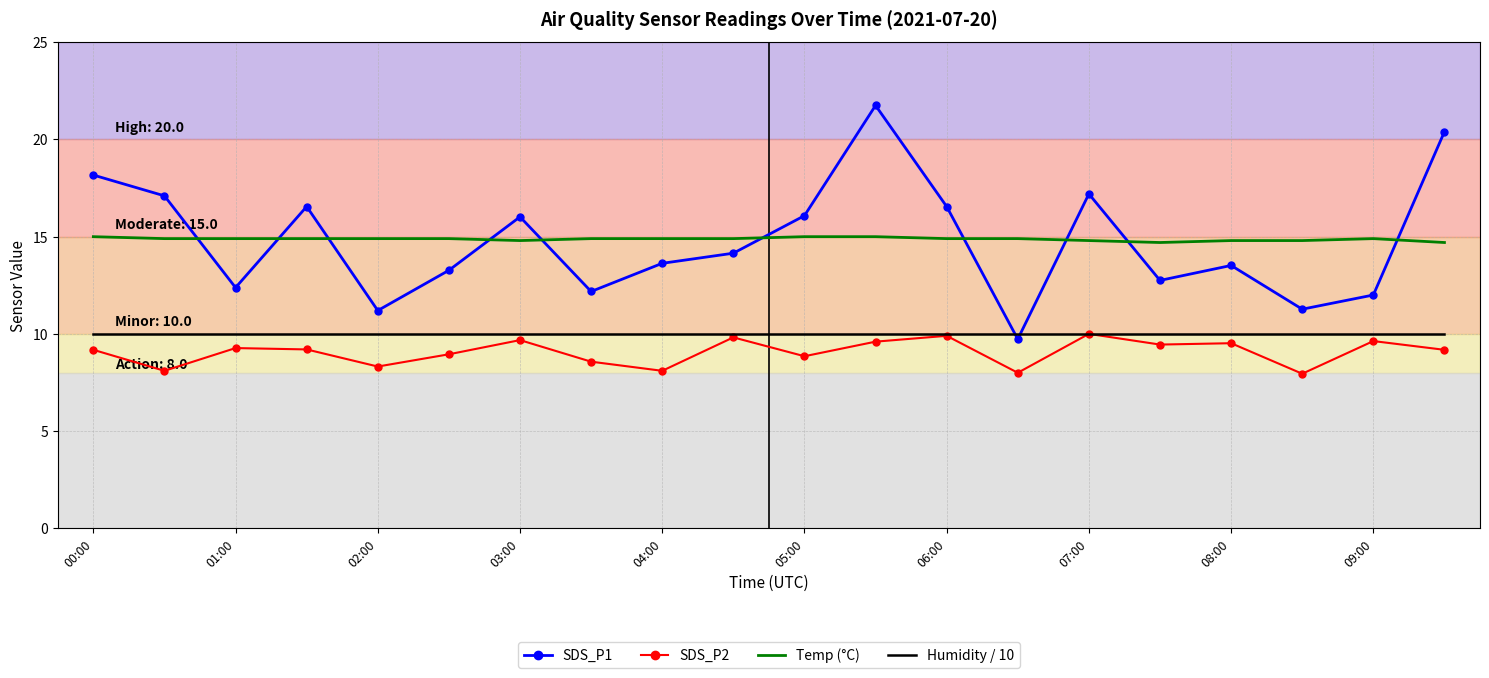

How many times do SDS_P1 and Temp (°C) cross each other?

10